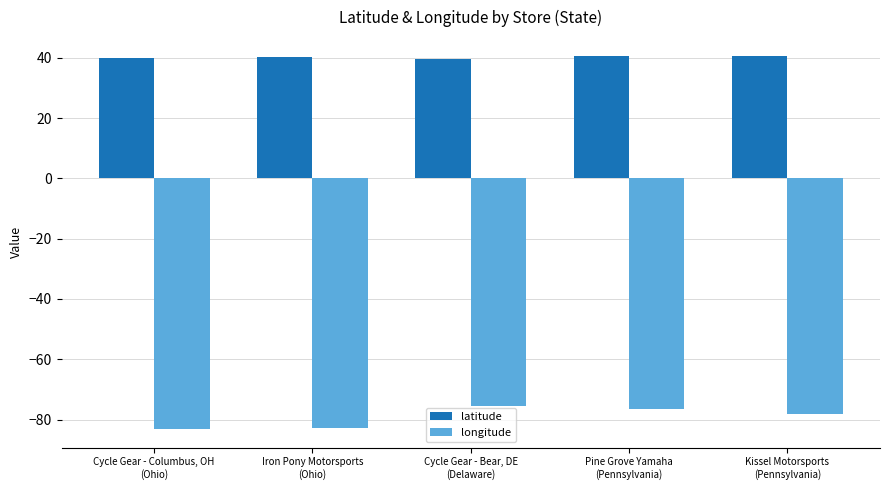

What is the minimum value for longitude?

-83.1